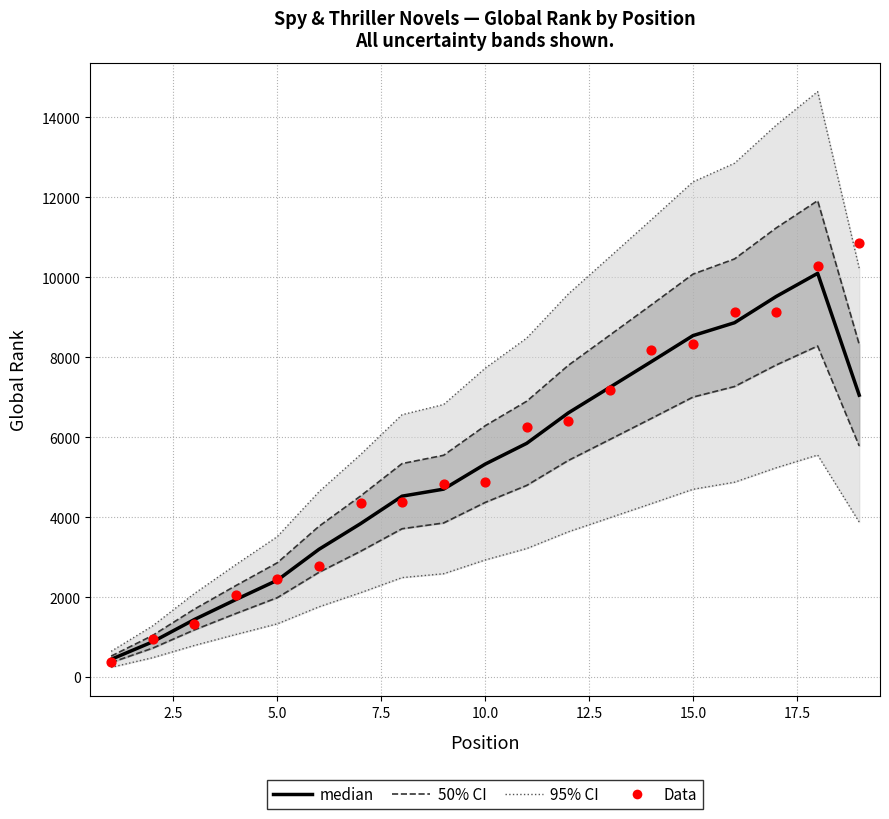

Which series has the largest total across all categories?

Data